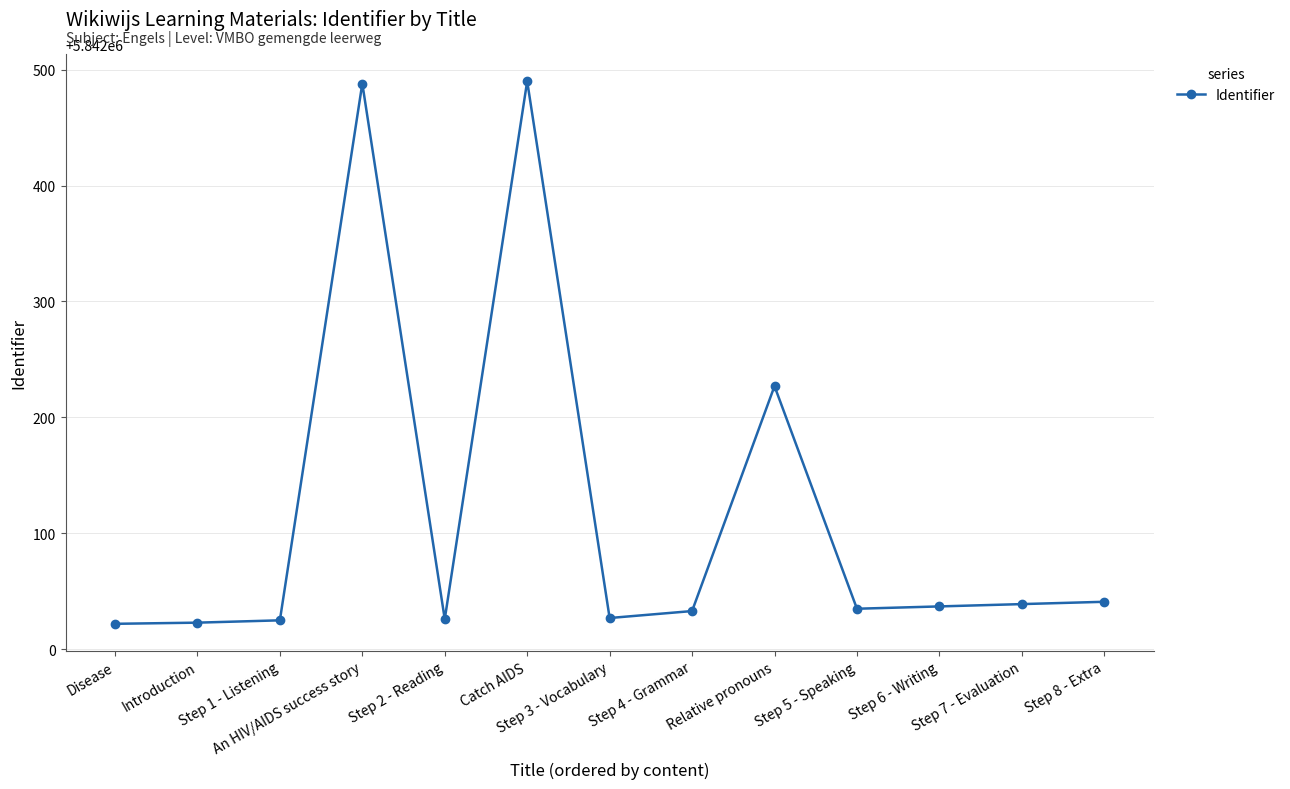

Is this an area chart (filled region under the line)?

No